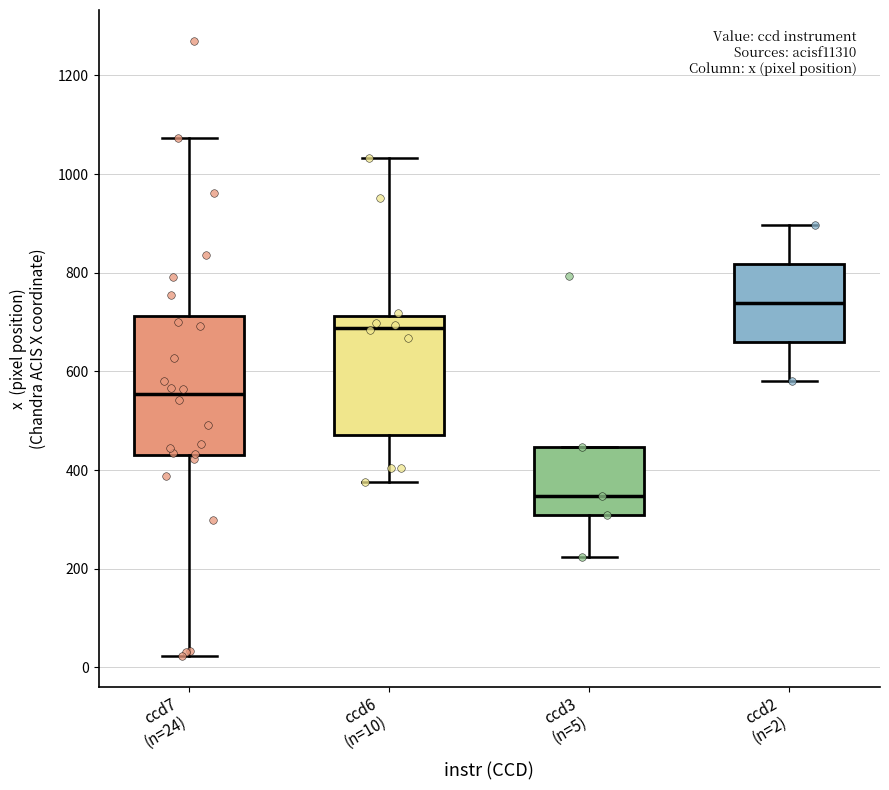

Which box has the lowest median line?

ccd3 (n=5)